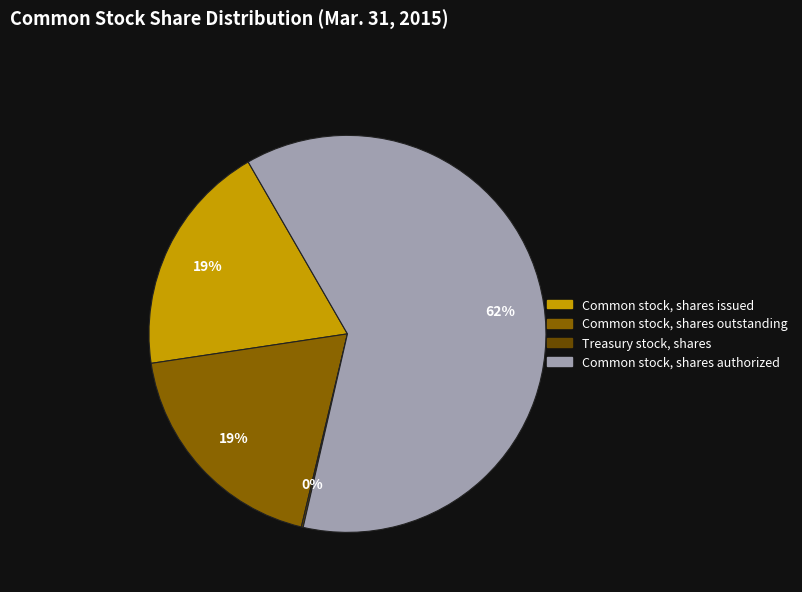

Is Common stock, shares outstanding the majority of the pie?

No